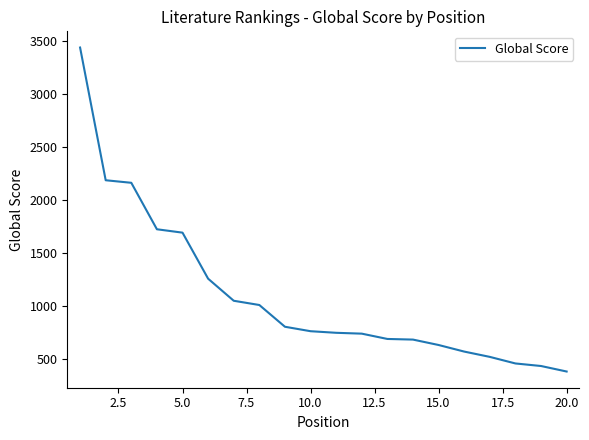

What is the smallest value displayed?

386